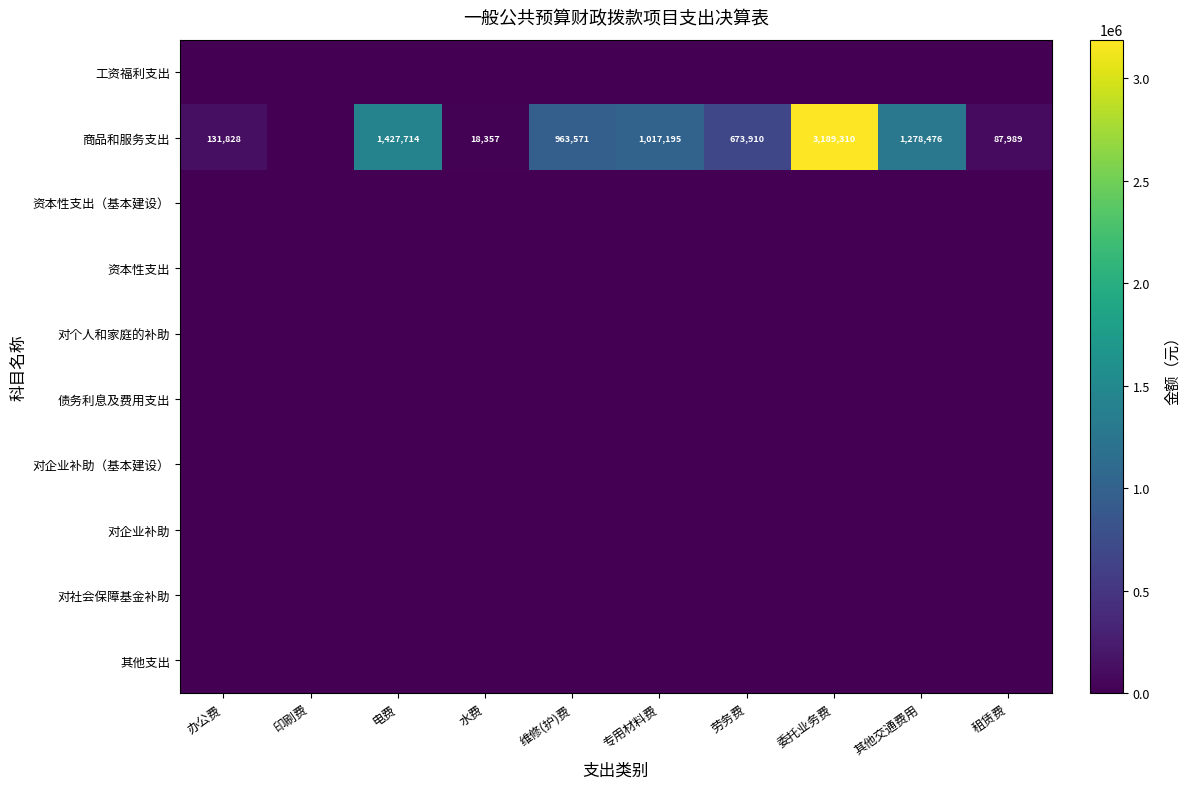

What is the difference between the 商品和服务支出 values at 维修(护)费 and 租赁费?

875582